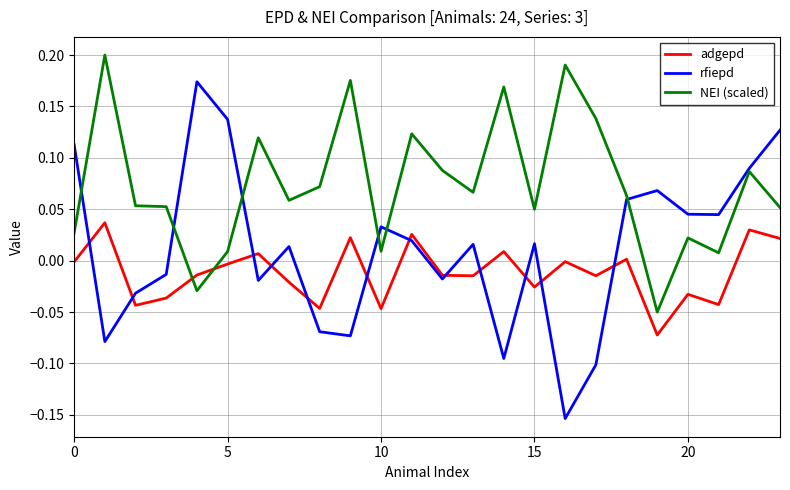

Which series has the widest spread of values?

rfiepd